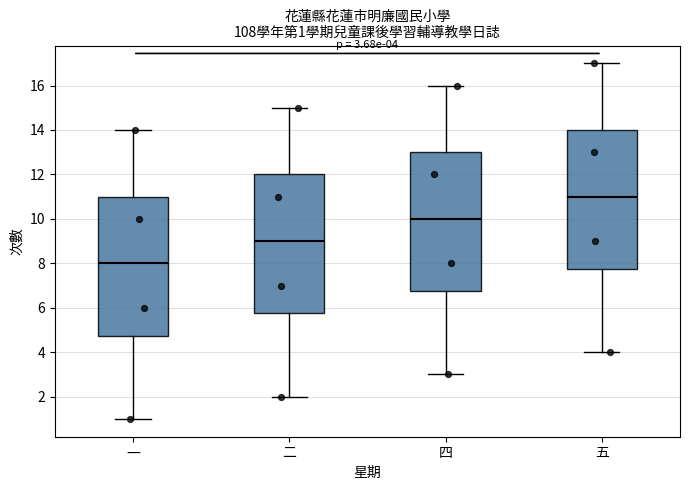

Which box's median line is the highest?

五